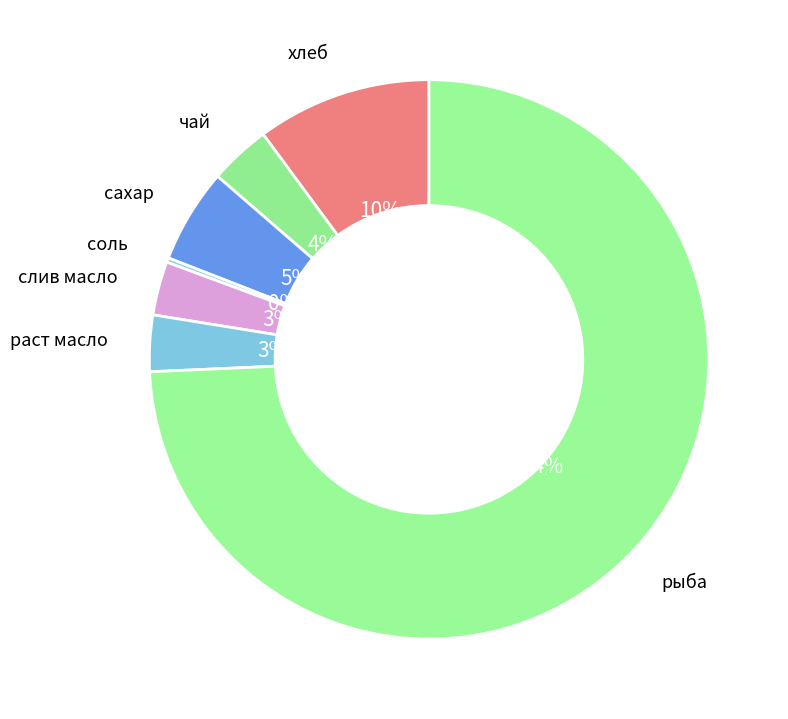

Do сахар and раст масло together represent more than half of the pie?

No